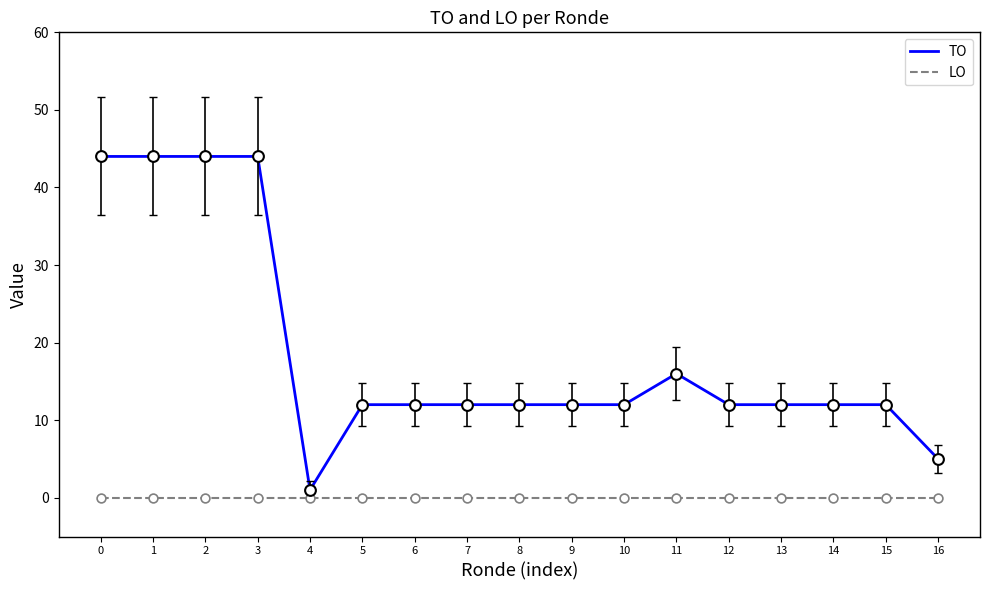

Which series has the widest spread of values?

TO